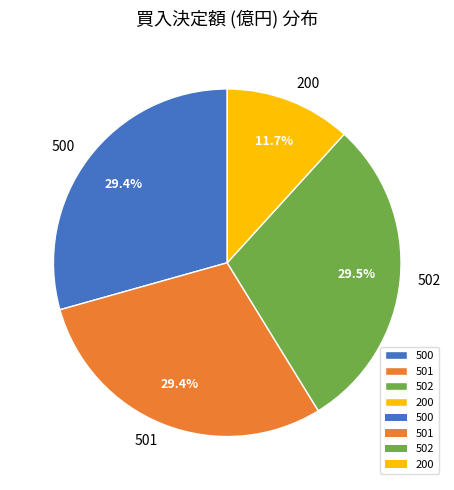

Approximately how many times larger is the value at 200 compared to 500?

0.4